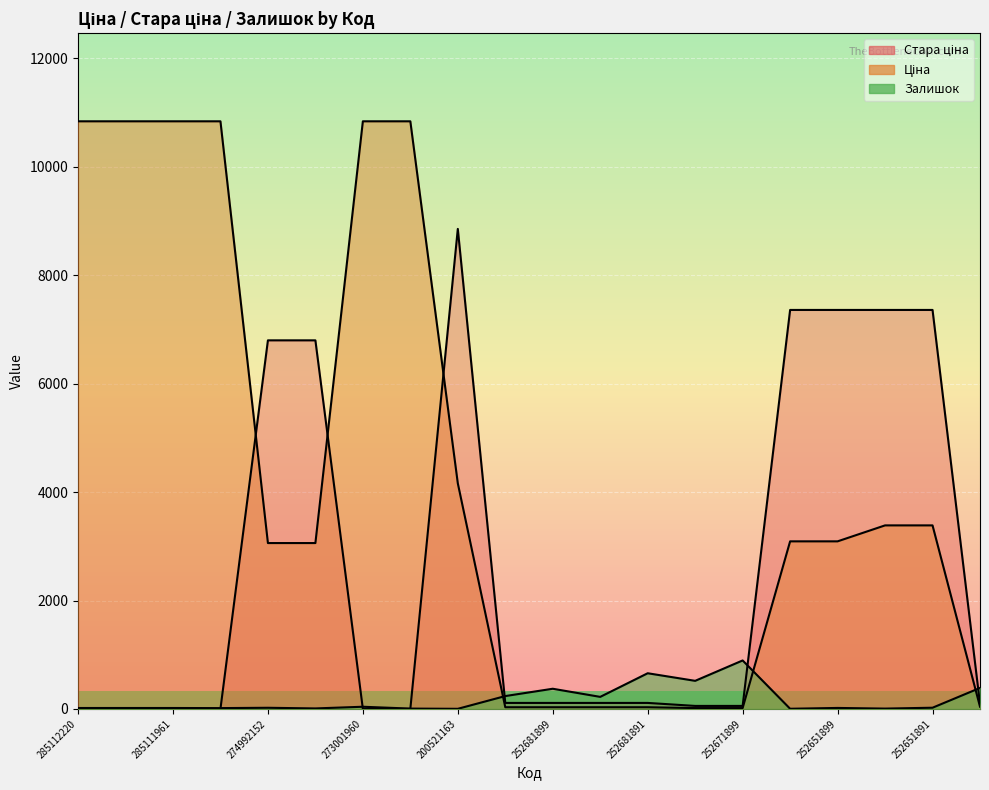

Count the number of categories in the chart.

20